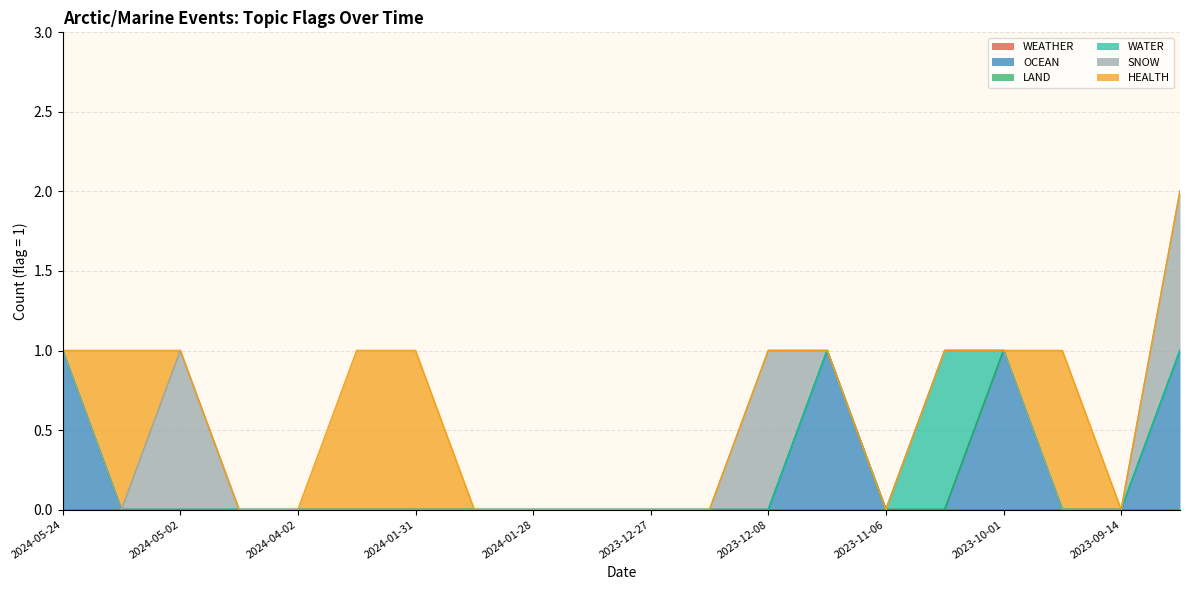

Rank the series by their maximum value, from lowest to highest.

WEATHER, LAND, OCEAN, WATER, SNOW, HEALTH